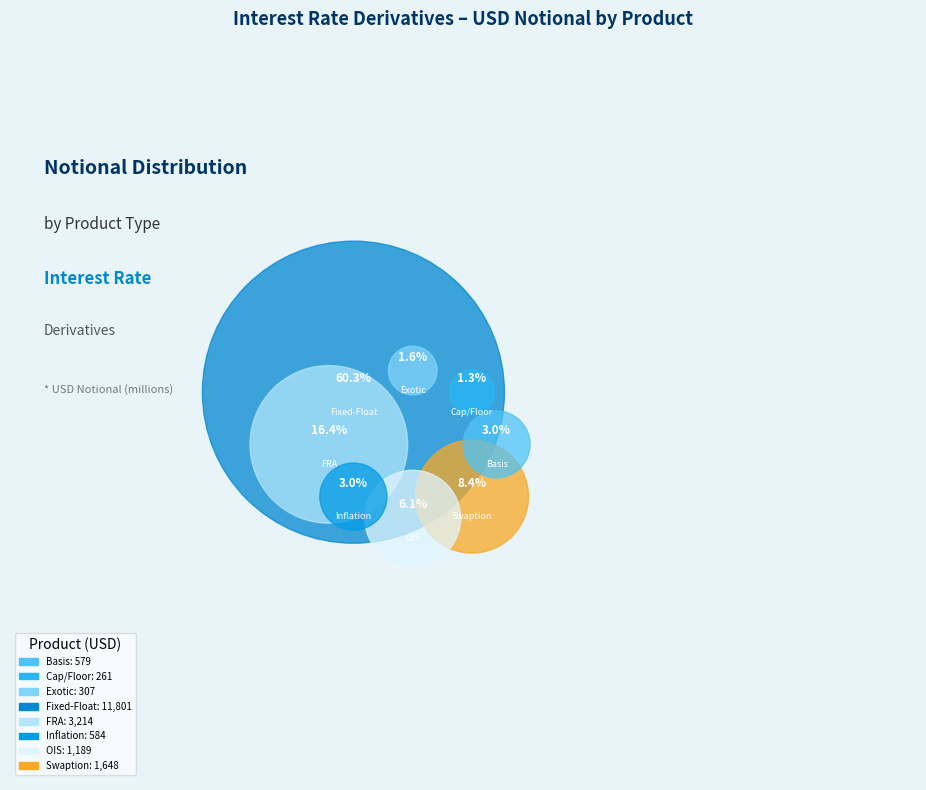

The FRA slice represents 6% of the pie. True or false?

False